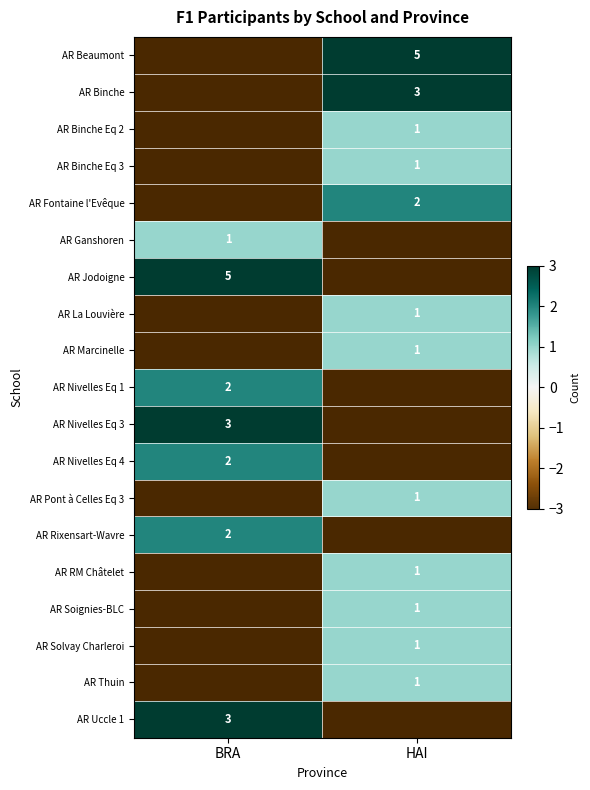

Is it true that AR Nivelles Eq 3 equals 3 at BRA?

True